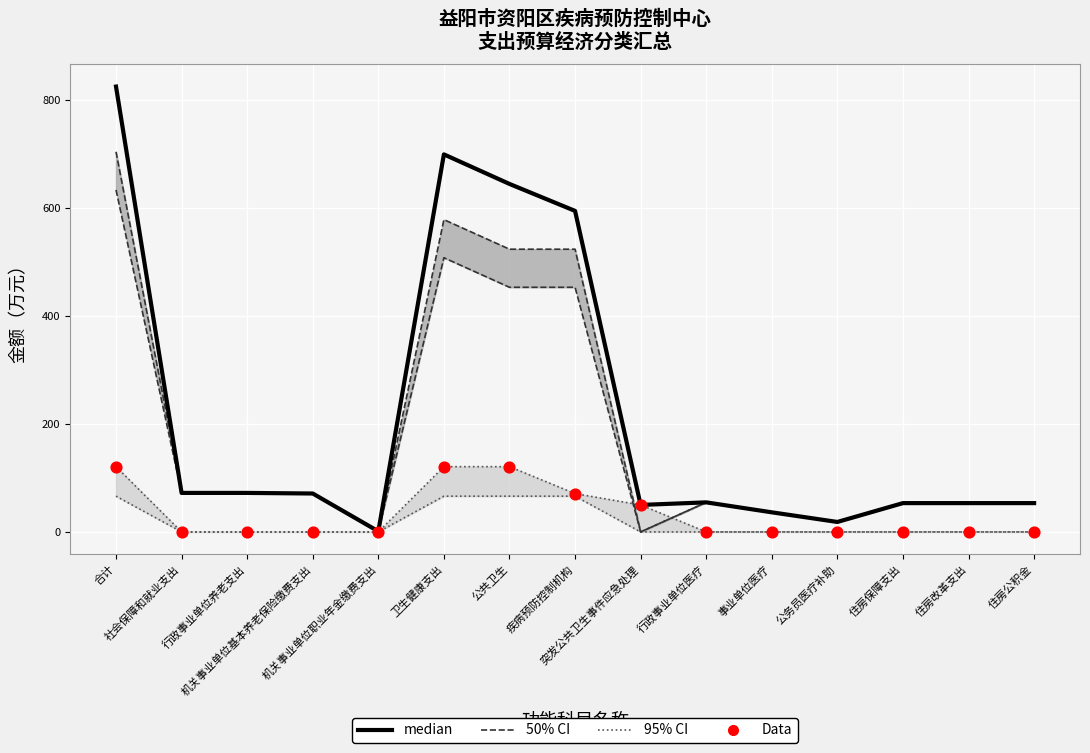

Which series has the largest total across all categories?

median